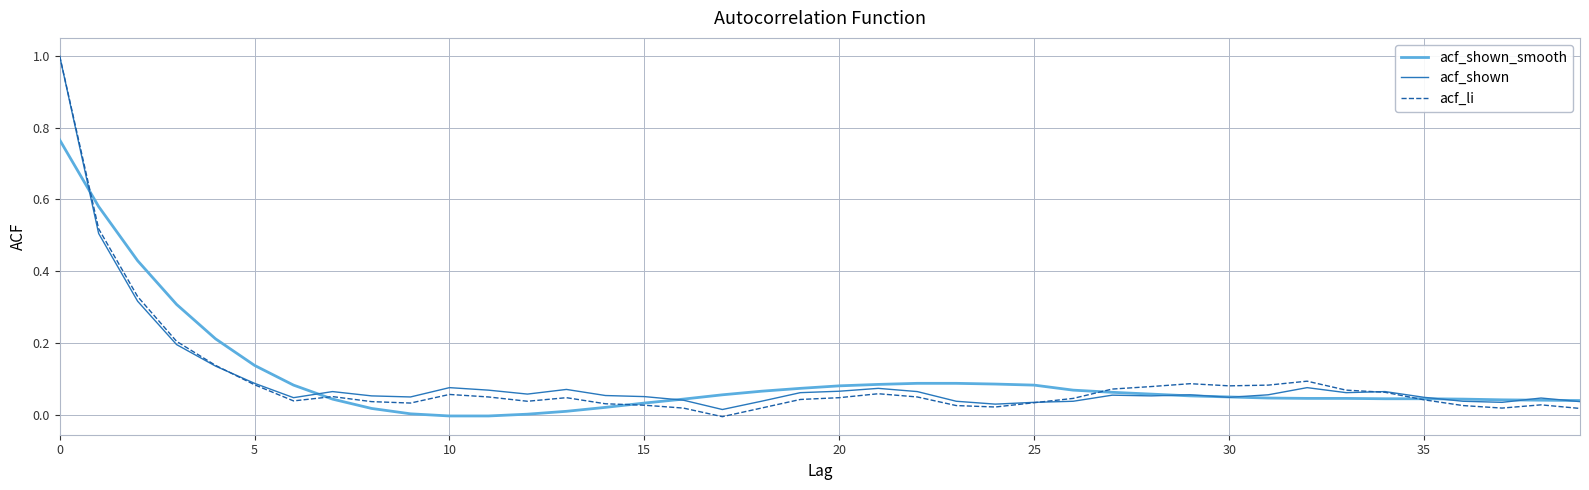

What is the highest value of the acf_li series?

1.0